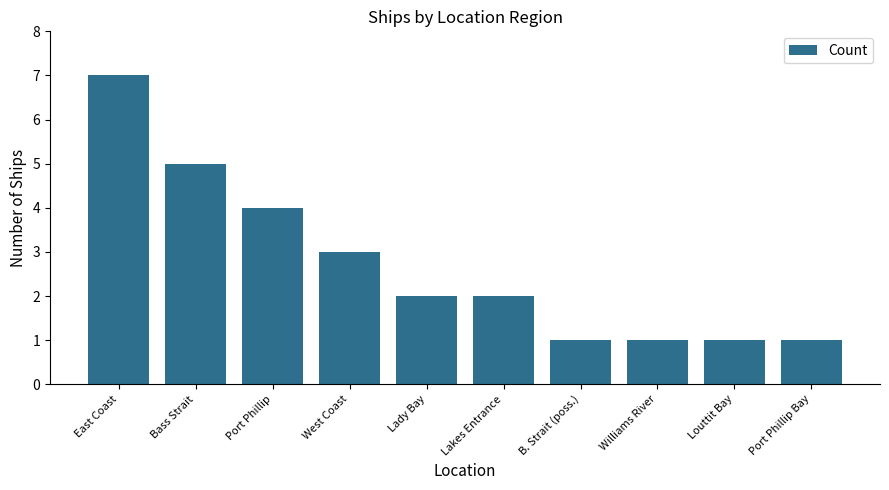

What is the sum of the values at Bass Strait and Port Phillip?

9